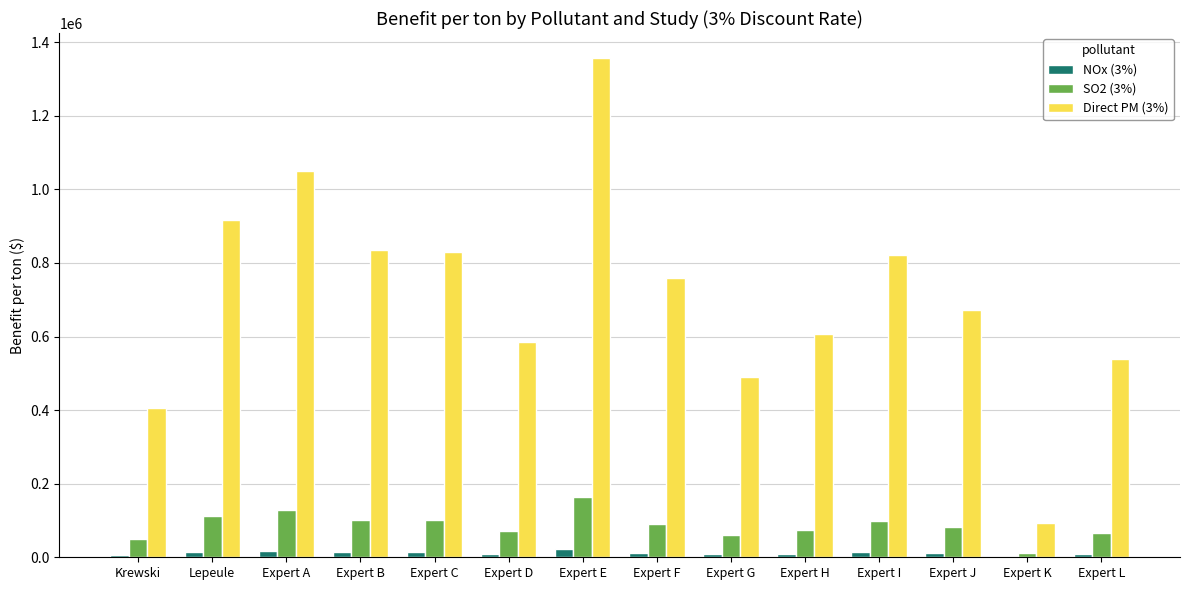

How many distinct data groups are displayed?

3